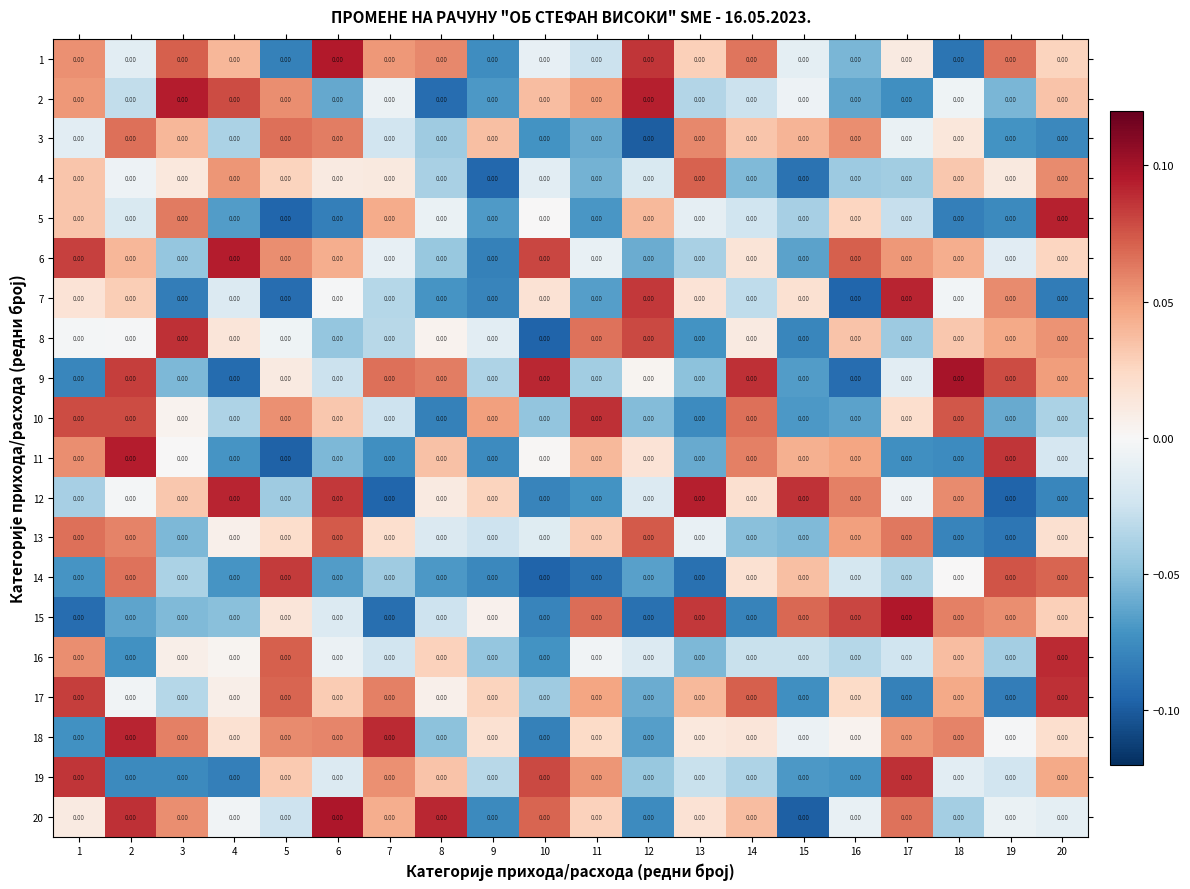

Which series has the largest total across all categories?

18